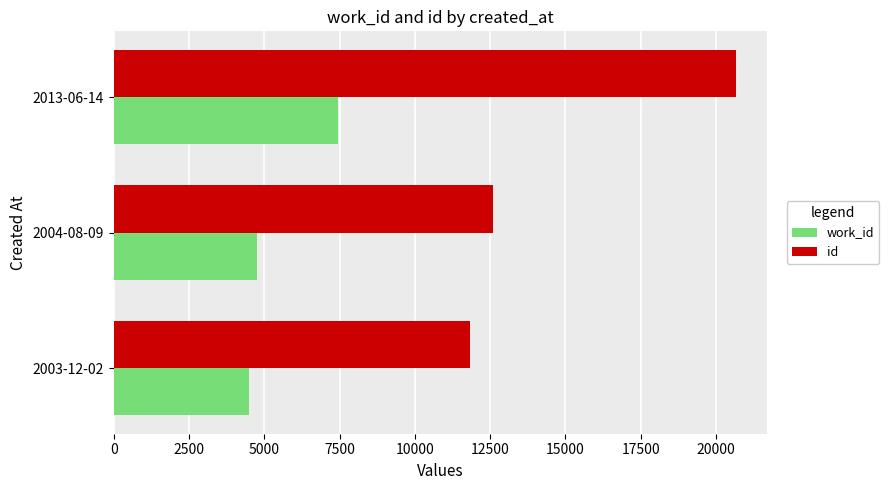

What is the total value across all series at 2003-12-02?

16330